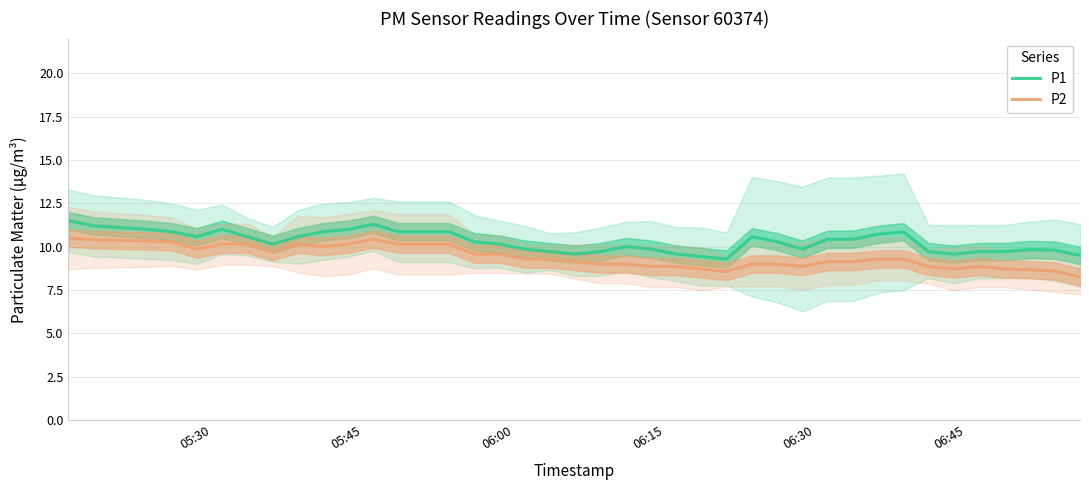

What is the minimum value for P1?

9.3